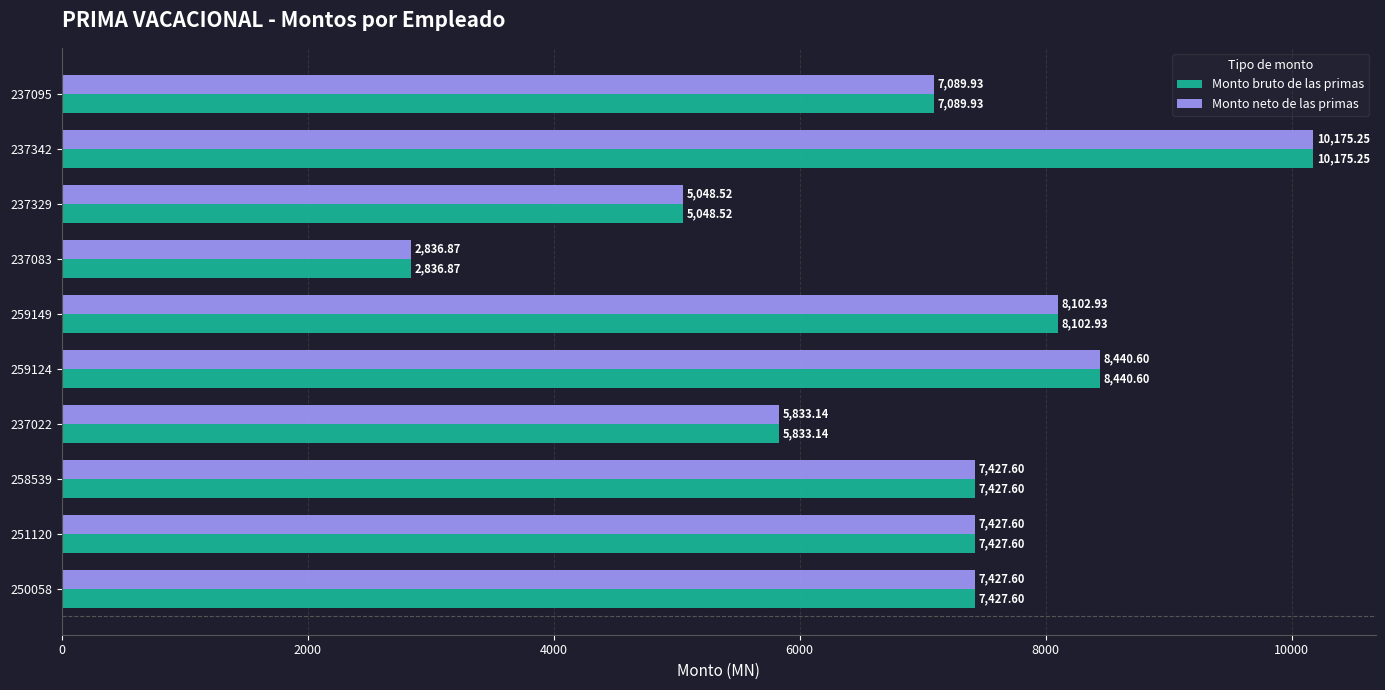

How many data points in Monto neto de las primas are above 7427?

6